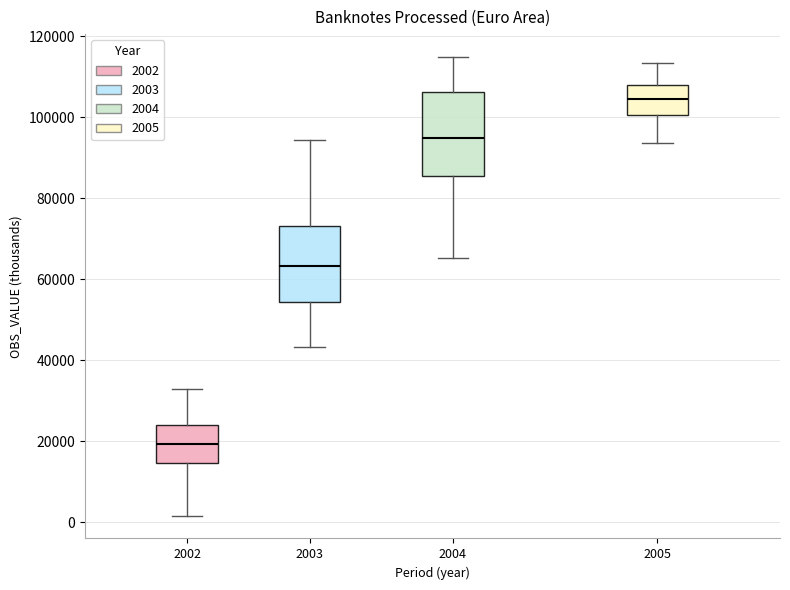

Reading left to right, transcribe this box plot: for each box, give where its median line is, the range the box spans, and where its two whiskers end, as read against the y-axis. The values are not printed on the chart, so give them approximately, as read against the axis.

2002: median 20000, box 14000 to 24000, whiskers 2000 to 32000
2003: median 64000, box 54000 to 74000, whiskers 44000 to 94000
2004: median 94000, box 86000 to 106000, whiskers 66000 to 114000
2005: median 104000, box 100000 to 108000, whiskers 94000 to 114000